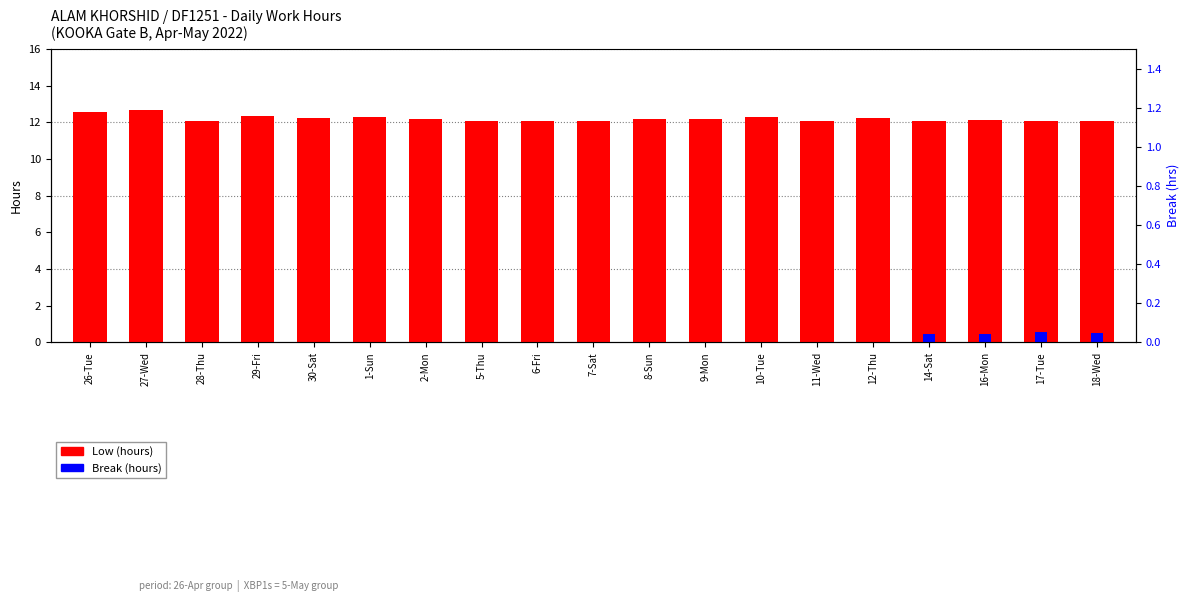

What is the maximum value for Break (hours)?

0.6